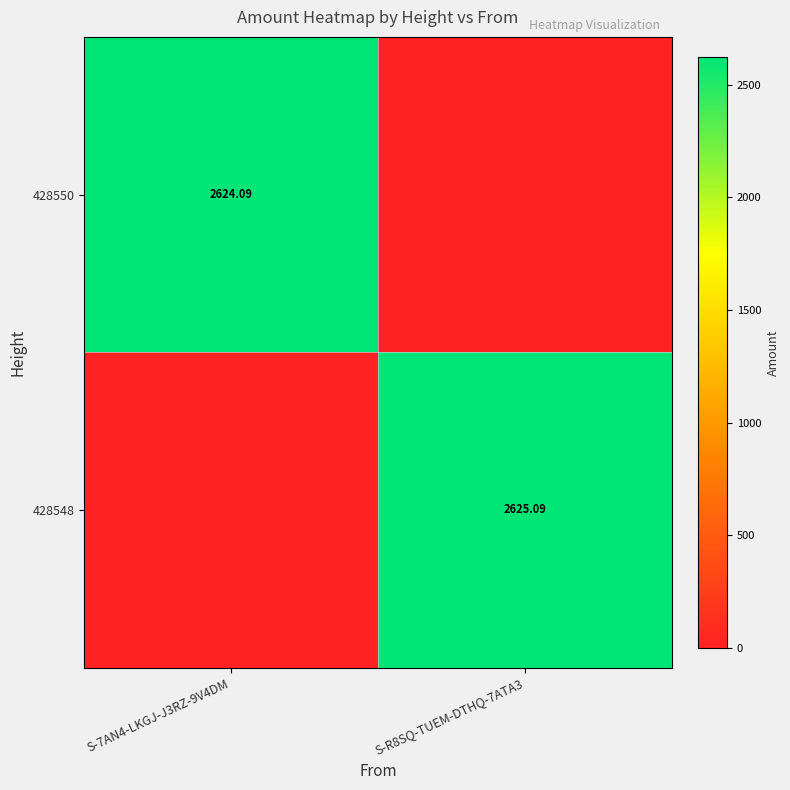

What is the total value across all series at S-7AN4-LKGJ-J3RZ-9V4DM?

2624.1